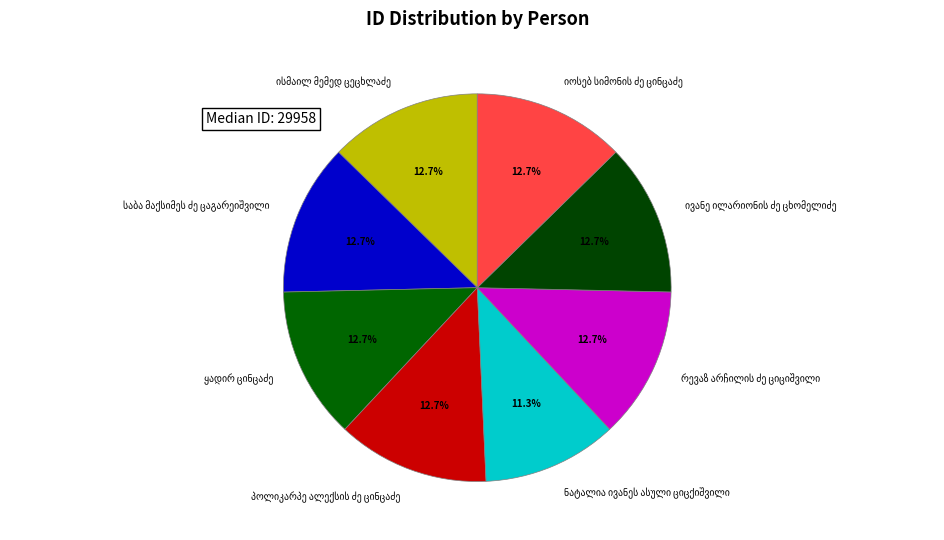

Does any single category account for the majority?

No